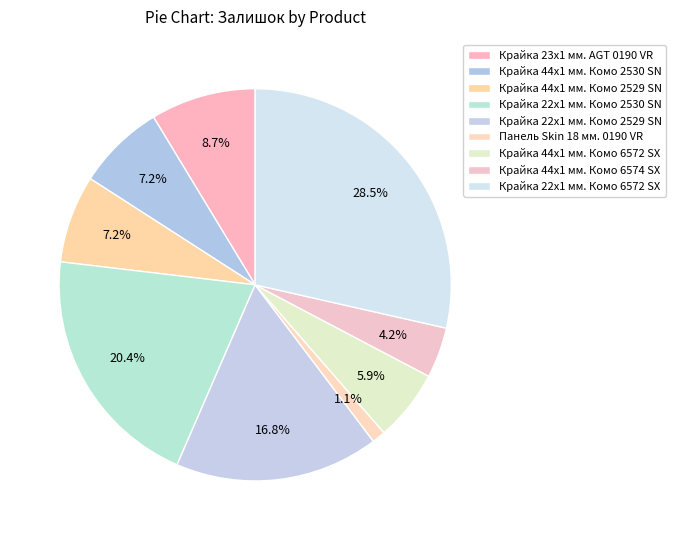

To the nearest percent, what is the average slice percentage?

11%